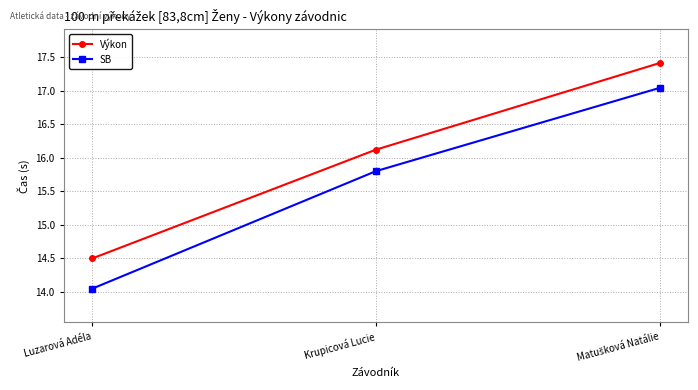

Where does the SB series first go above 15?

Krupicová Lucie